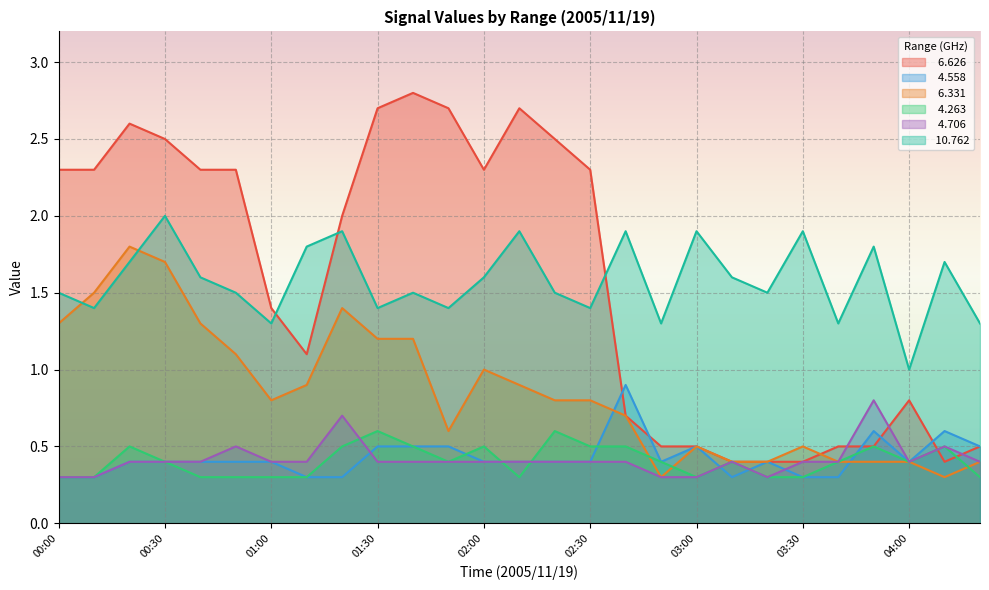

Count the number of data series in this chart.

6